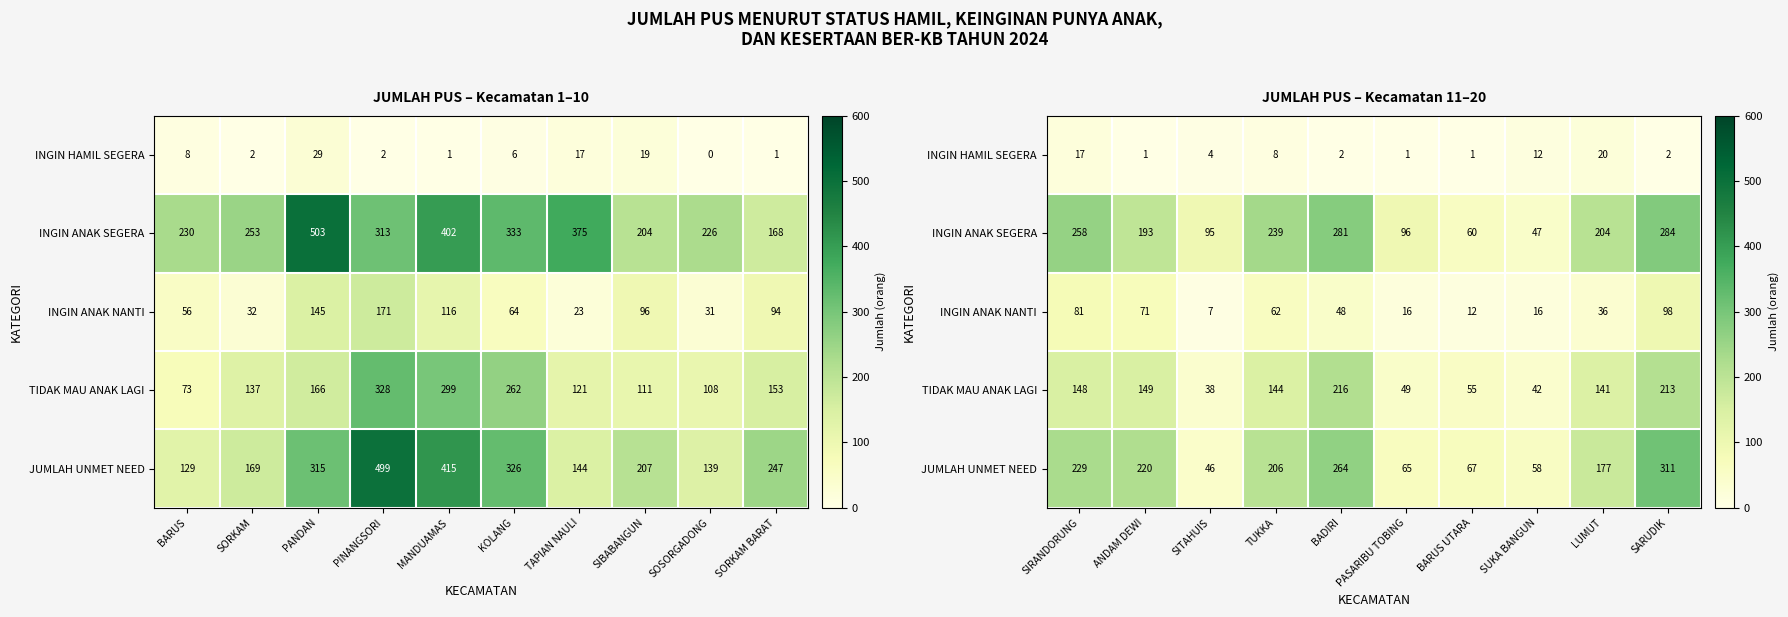

What is the difference between the maximum and second lowest values in the JUMLAH UNMET NEED series?

253